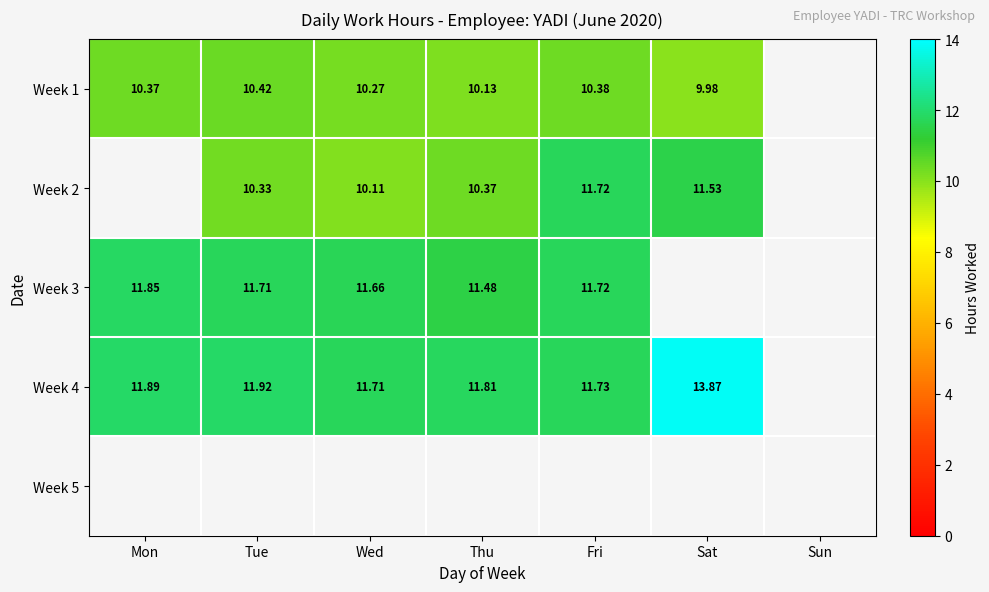

Where does the Week 1 series first go above 10?

Mon